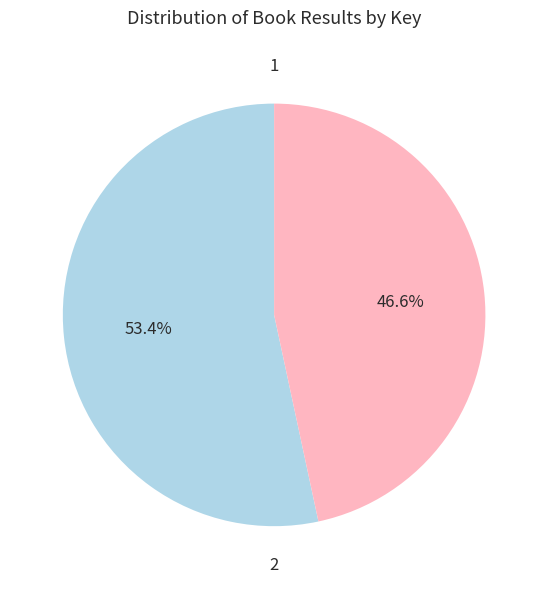

What is the change in value from 1 to 2?

-27888981